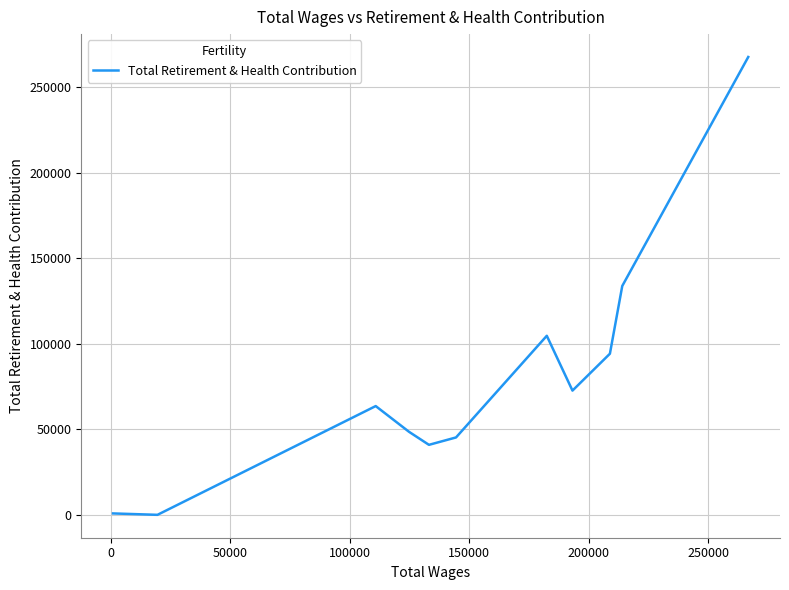

Reading left to right, what are all the values shown in this chart?

818	0	63551	48510	48510	40899	45220	104617	72589	94136	133724	267520